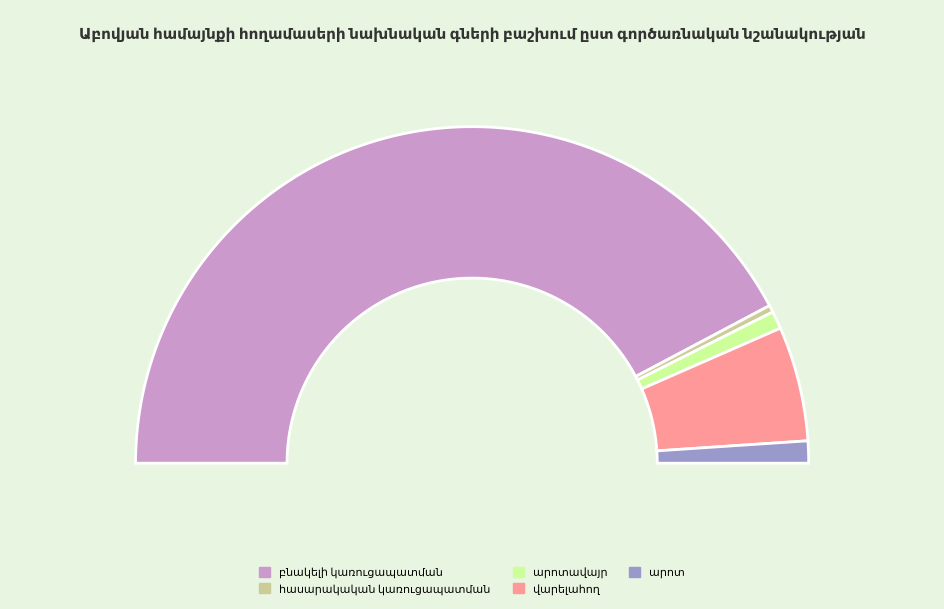

Between վարելահող and հասարակական կառուցապատման, which is larger?

վարելահող